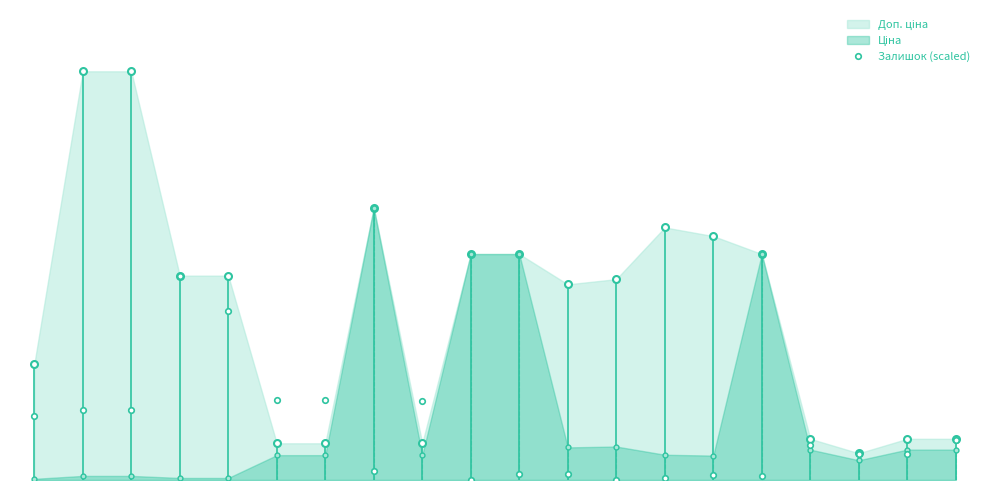

What is the difference between the values at 9 and 18?

710.0